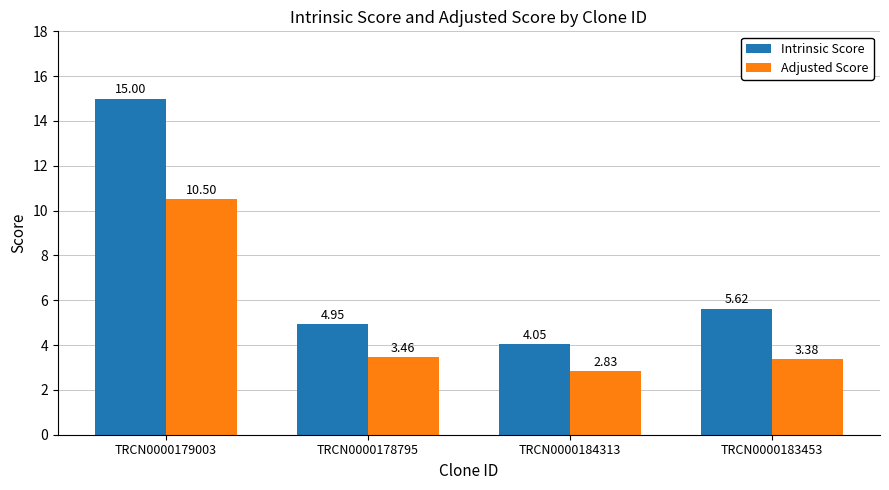

What is the difference between the Adjusted Score values at TRCN0000184313 and TRCN0000179003?

7.7